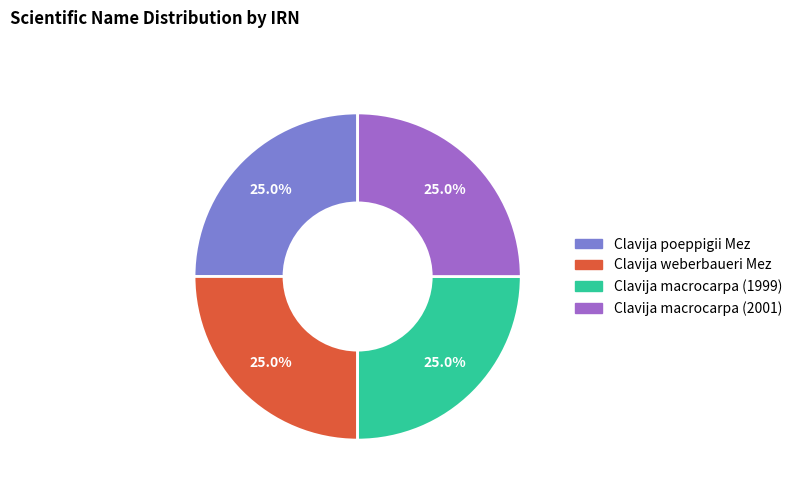

How many slices are in this pie chart?

4